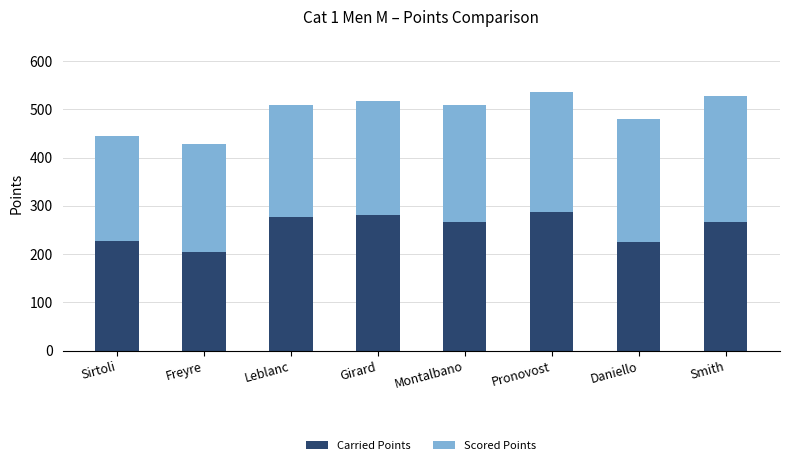

What is the sum of all Carried Points values?

2033.4